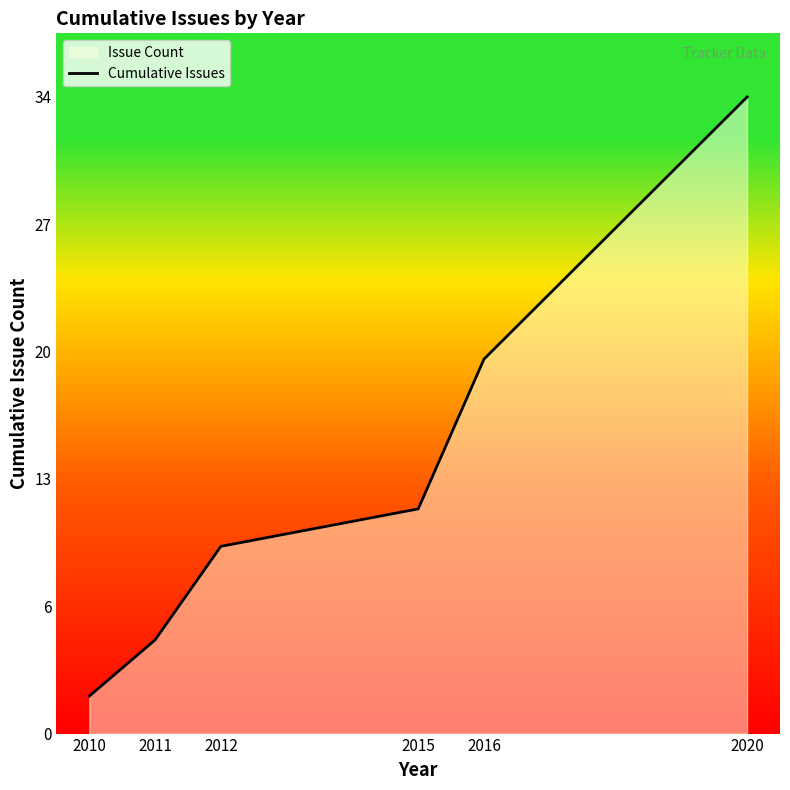

Reading left to right, extract all data points from this chart.

2	5	10	12	20	34